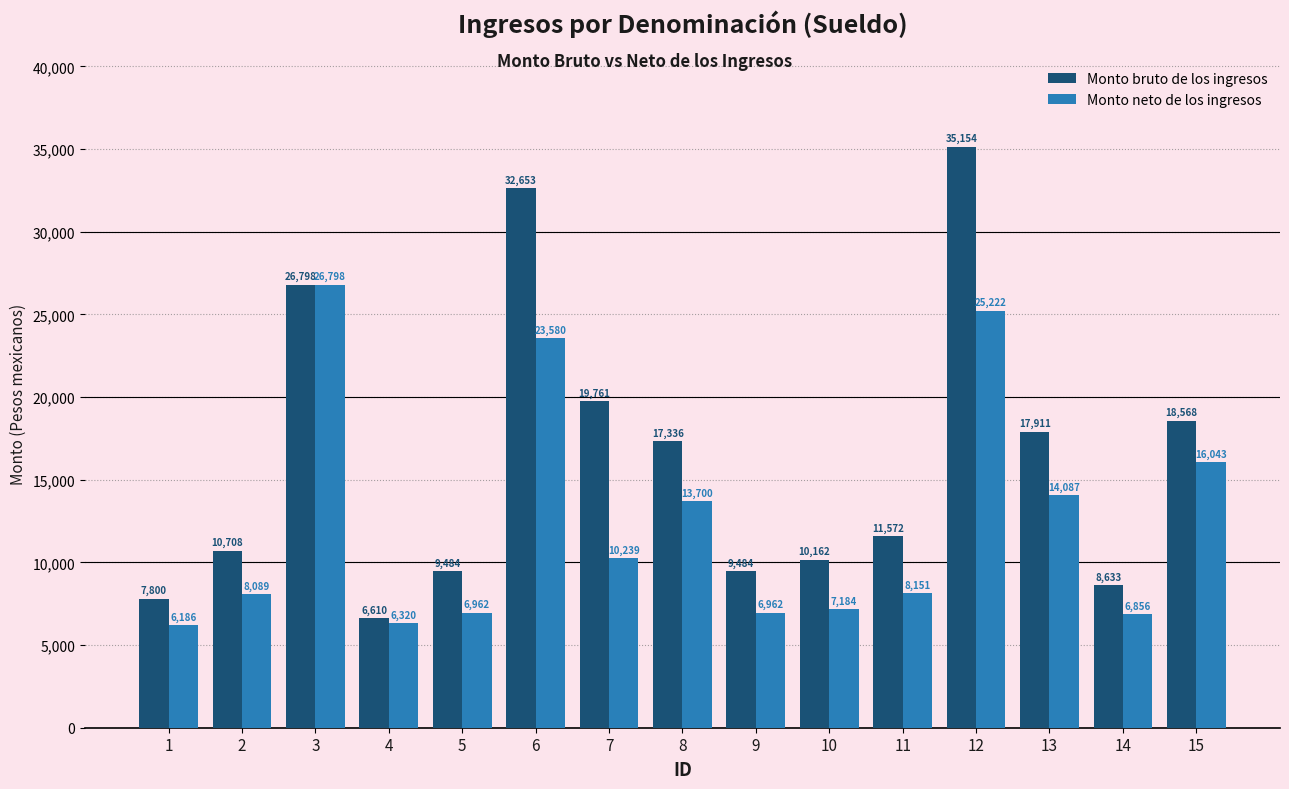

What is the smallest value displayed?

6185.9